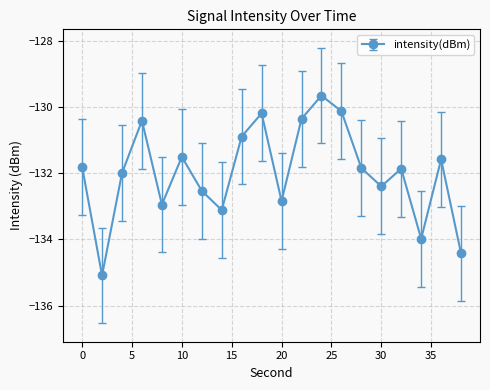

What is the difference between the maximum and minimum values?

5.4